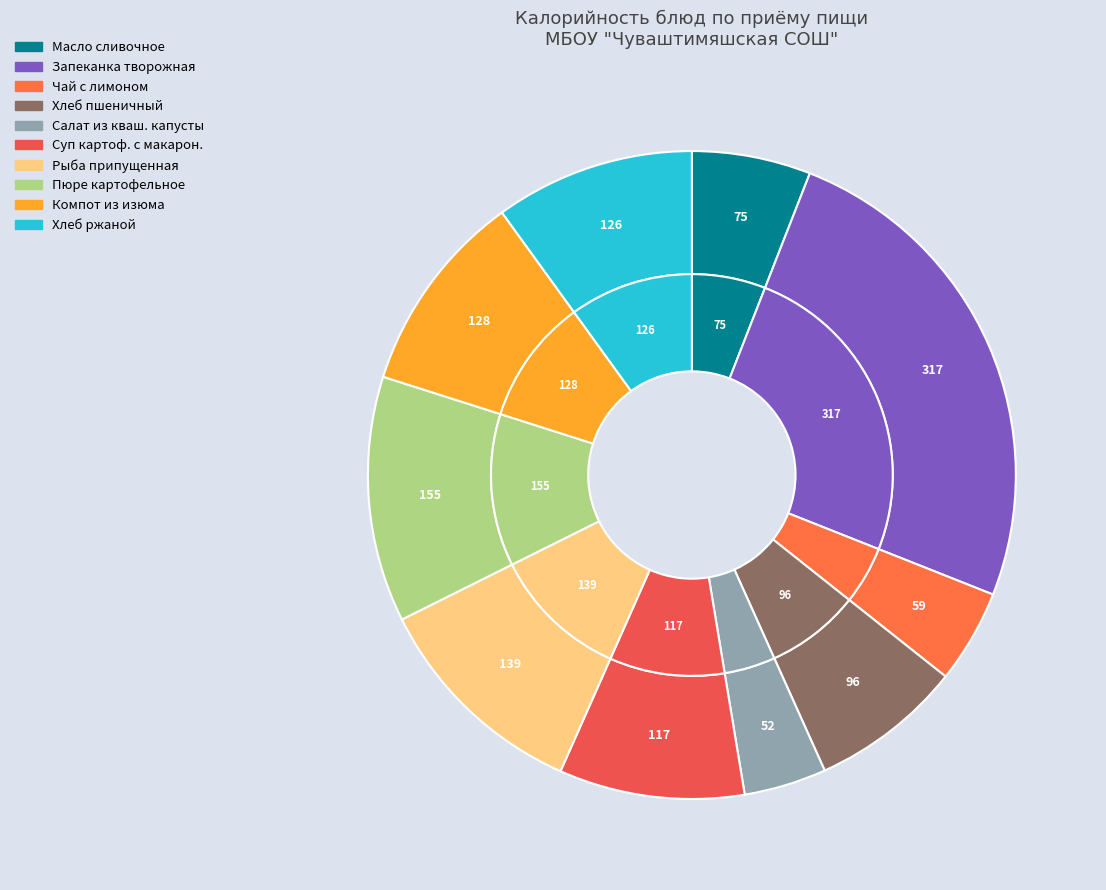

Count the number of slices in the pie.

10